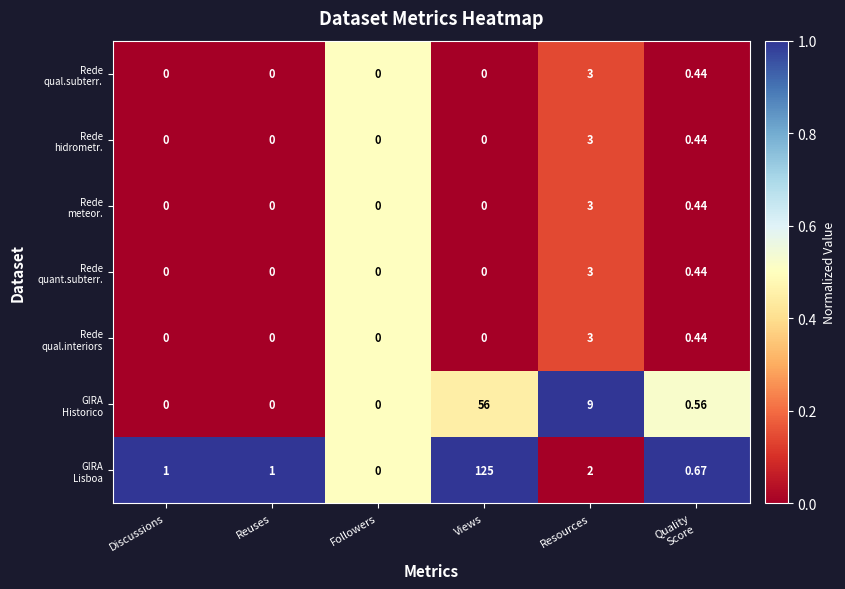

How many distinct data groups are displayed?

7